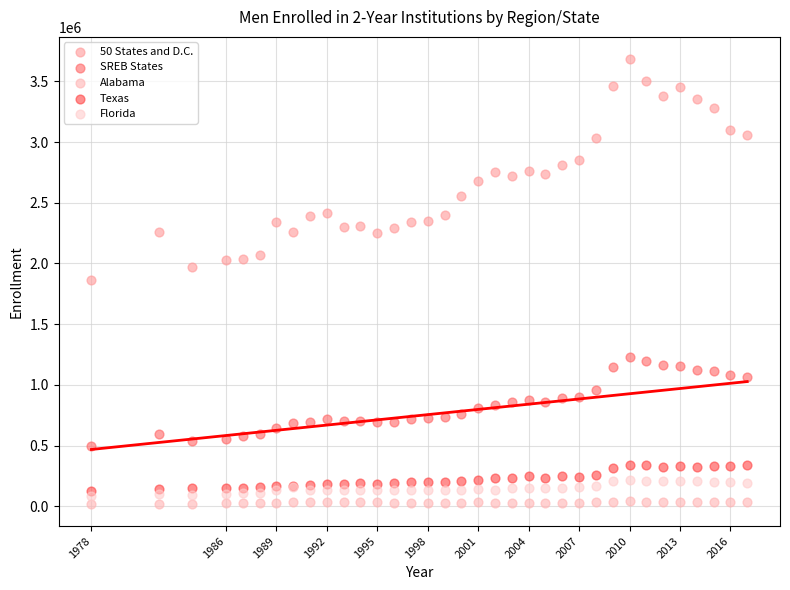

Which series contains the lowest Y value?

Alabama